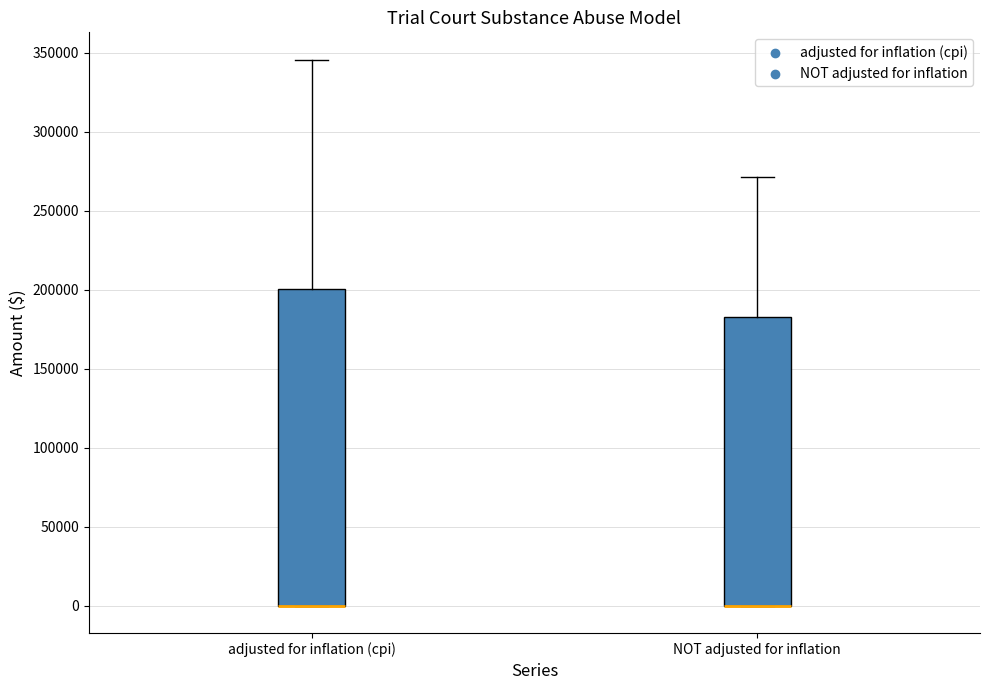

Reading left to right, read every box against the y-axis: the position of its median line, the range the box covers, and the ends of its whiskers. The values are not printed on the chart, so give them approximately, as read against the axis.

adjusted for inflation (cpi): median 0 (drawn on the box's lower edge), box 0 to 200000, whiskers 0 to 345000
NOT adjusted for inflation: median 0 (drawn on the box's lower edge), box 0 to 185000, whiskers 0 to 270000